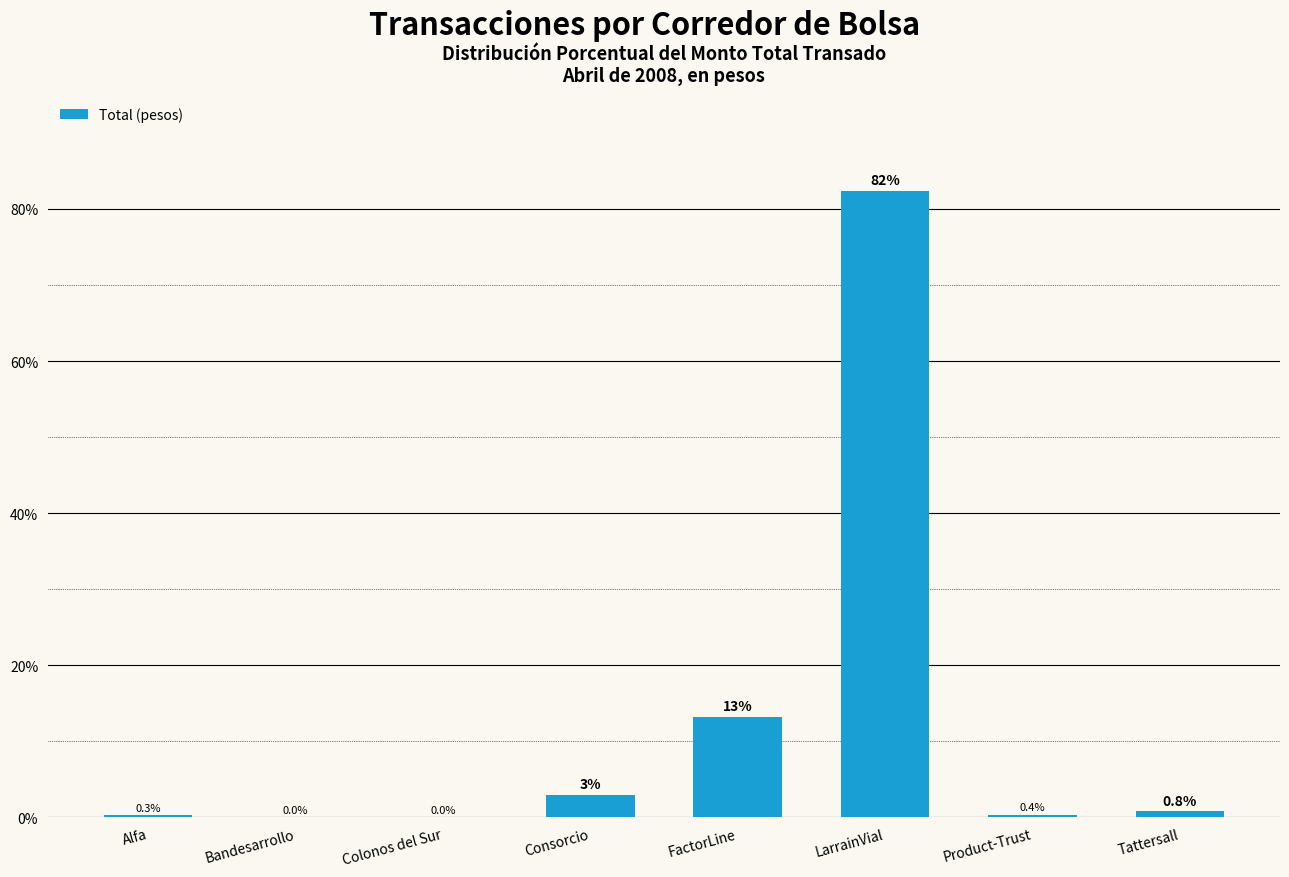

Reading right to left, list all the values displayed in this chart.

Tattersall=0.8	Product-Trust=0.4	LarrainVial=82.4	FactorLine=13.2	Consorcio=3.0	Colonos del Sur=0.0	Bandesarrollo=0.0	Alfa=0.3